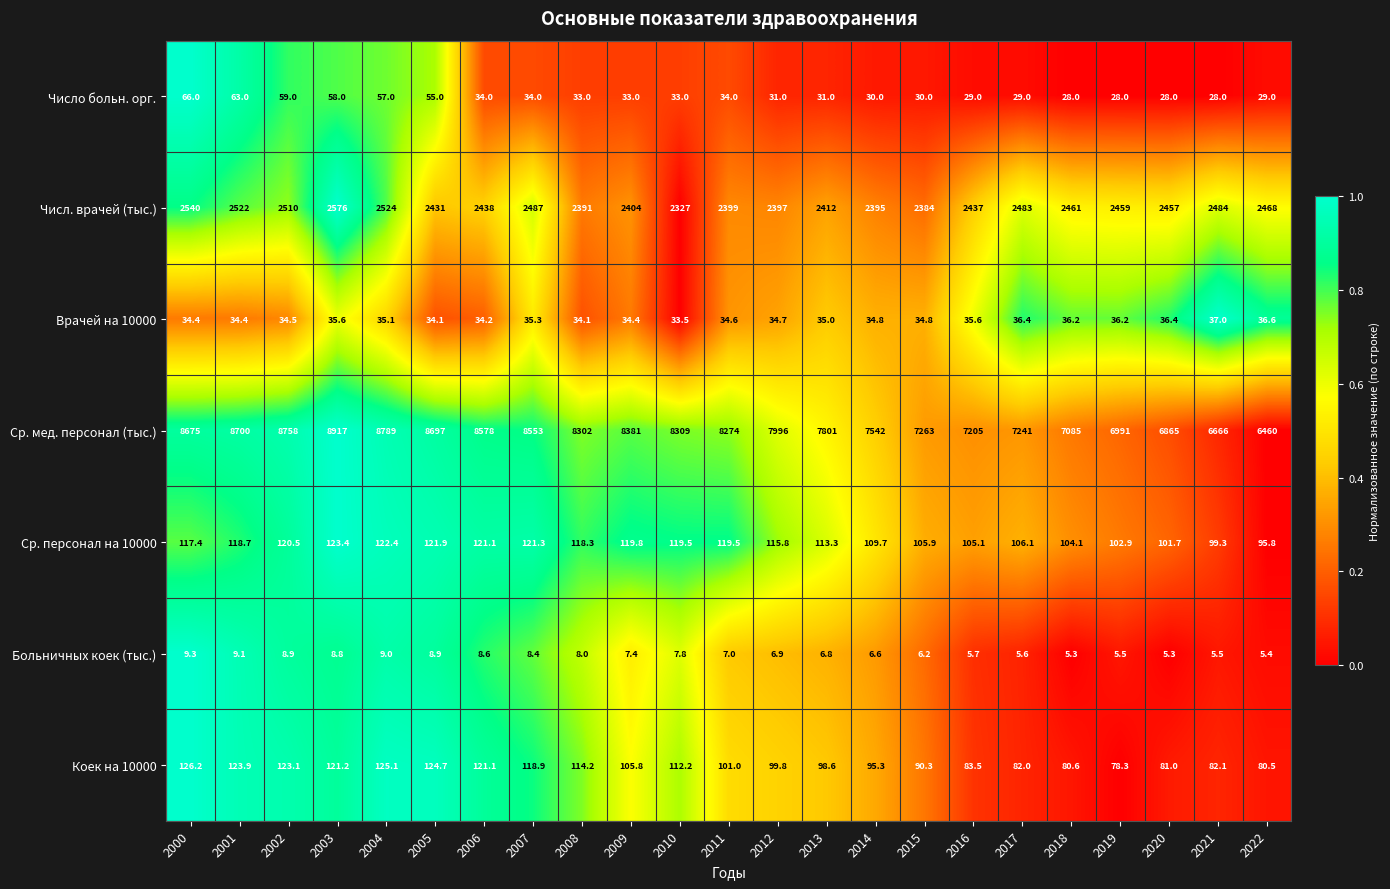

List the labels in order of Ср. мед. персонал (тыс.) value, smallest first.

2022, 2021, 2020, 2019, 2018, 2016, 2017, 2015, 2014, 2013, 2012, 2011, 2008, 2010, 2009, 2007, 2006, 2000, 2005, 2001, 2002, 2004, 2003